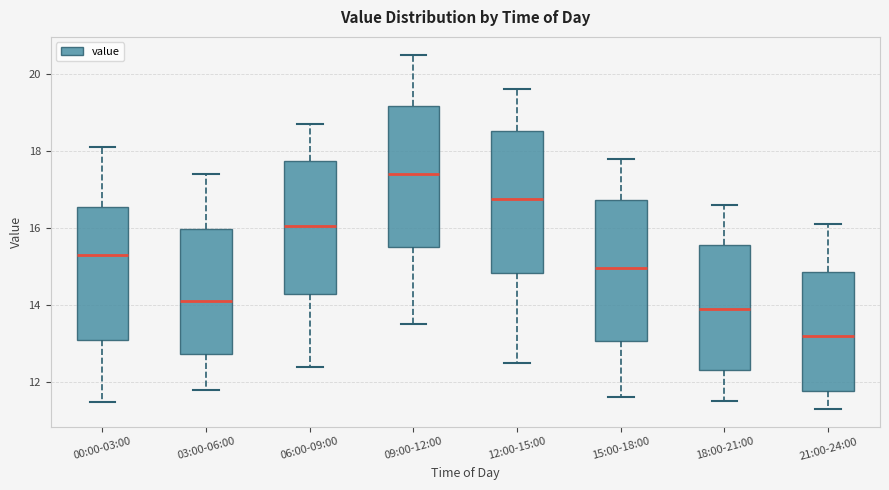

Where is the upper edge of the box for 18:00-21:00 on the y-axis? The values are not printed on the chart, so give them approximately, as read against the axis.

15.6